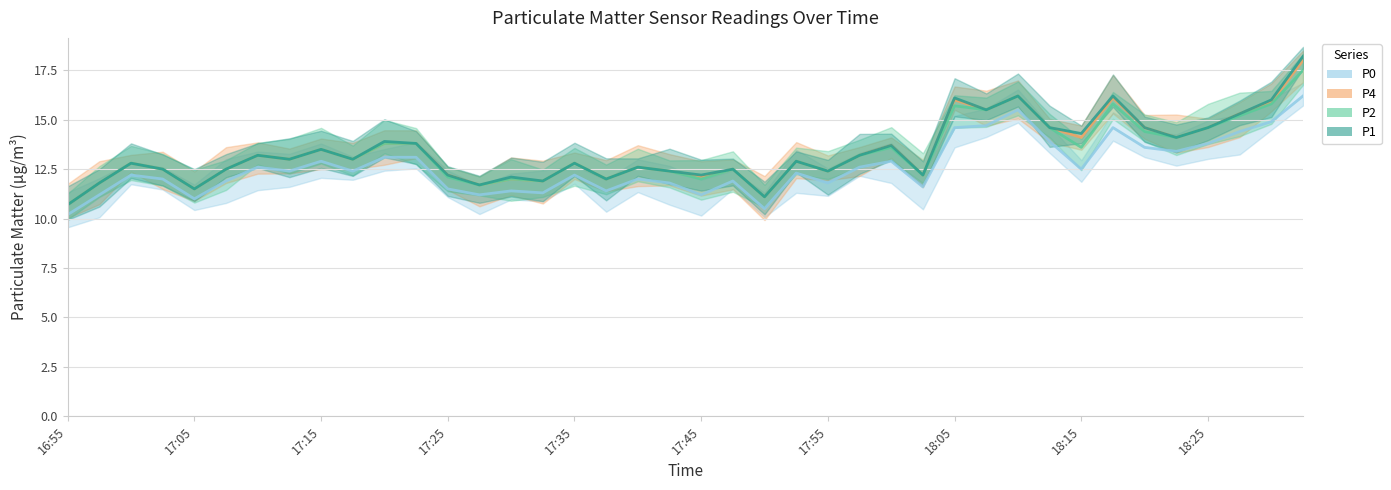

In P1, how many points are higher than both neighbors (excluding endpoints)?

13